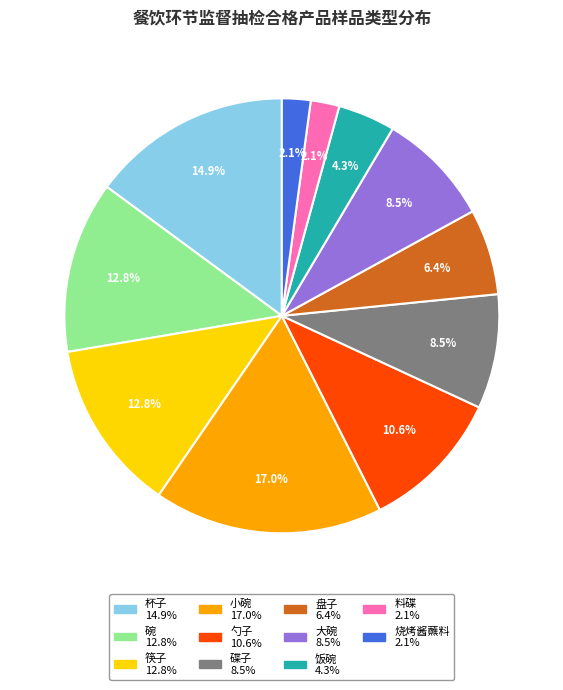

Is there any slice that represents more than half of the pie?

No